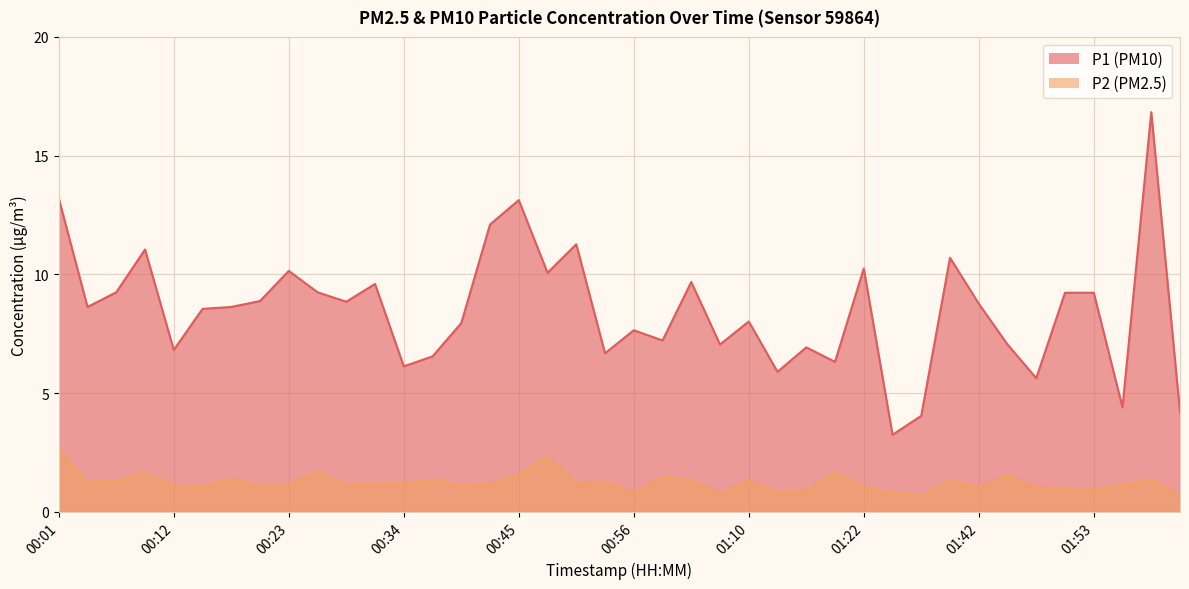

True or false: P2 and P1 cross at least once.

False